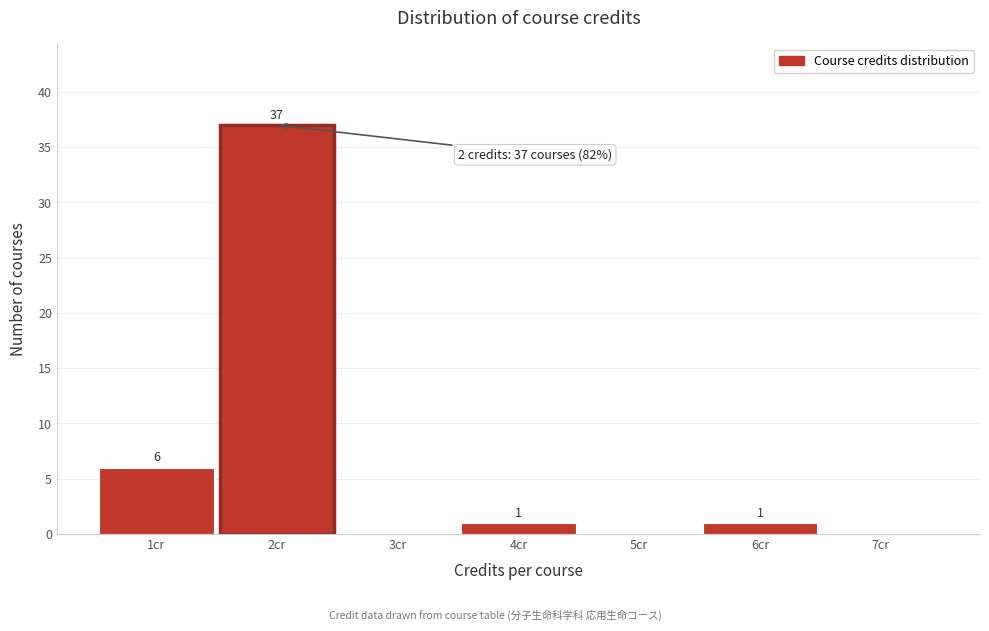

Over which range of the x-axis is the bar tallest?

1.5 to 2.5